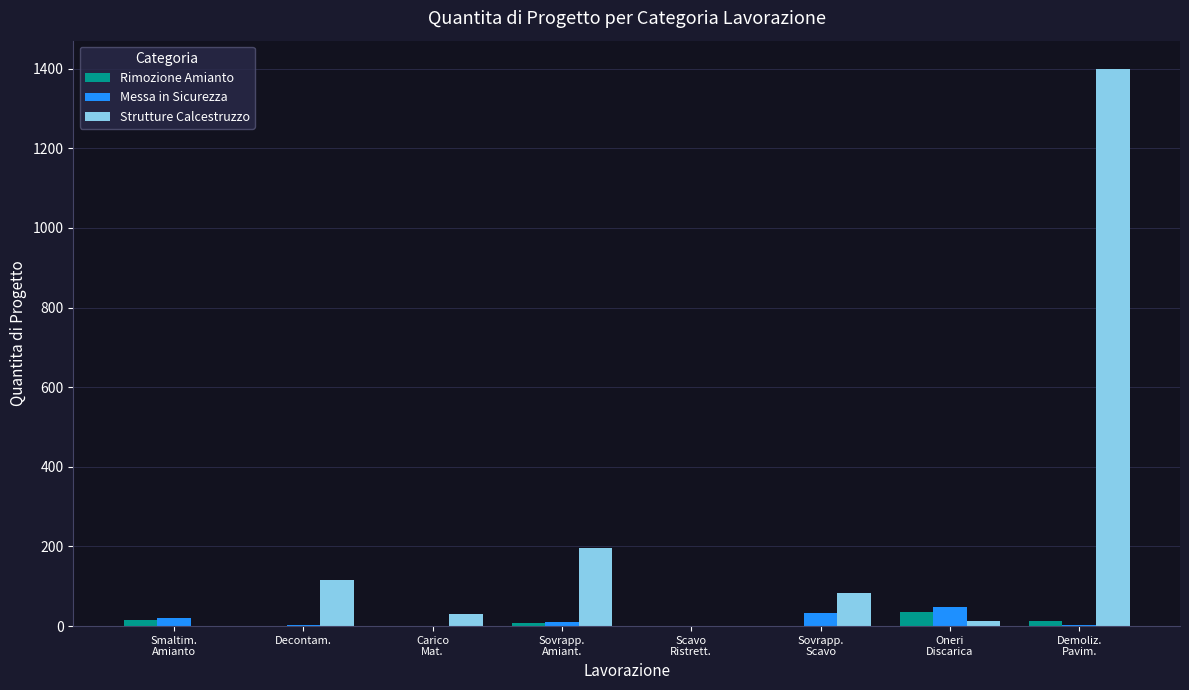

Which series has the largest total across all categories?

Strutture Calcestruzzo